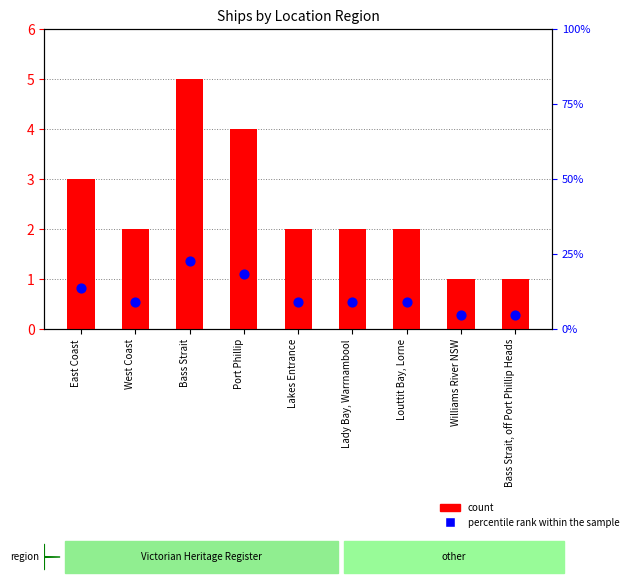

Is the value of count at Williams River NSW greater than the value of percentile rank within the sample at East Coast?

No